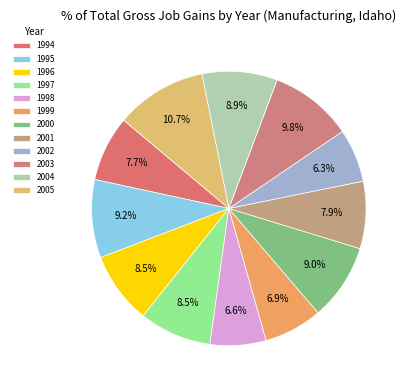

True or false: 2002 accounts for 6% of the total.

True